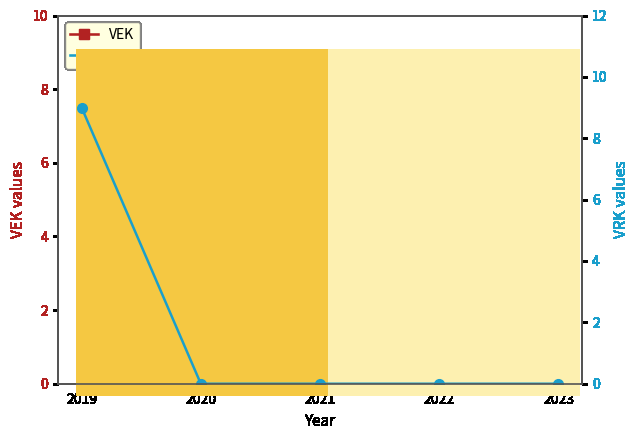

Rank the series at 2019 from highest to lowest value.

VRK, VEK